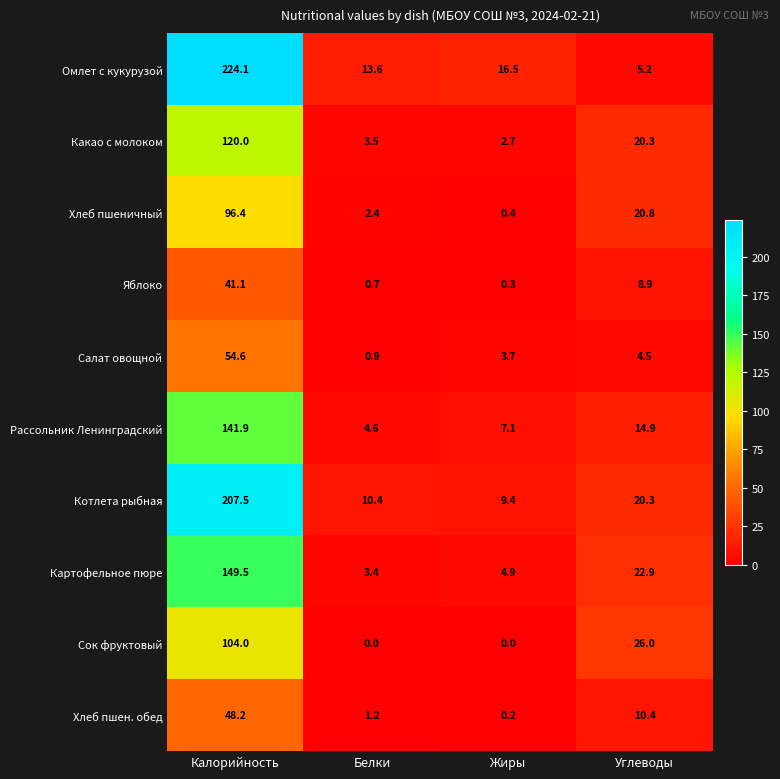

How many distinct data groups are displayed?

10